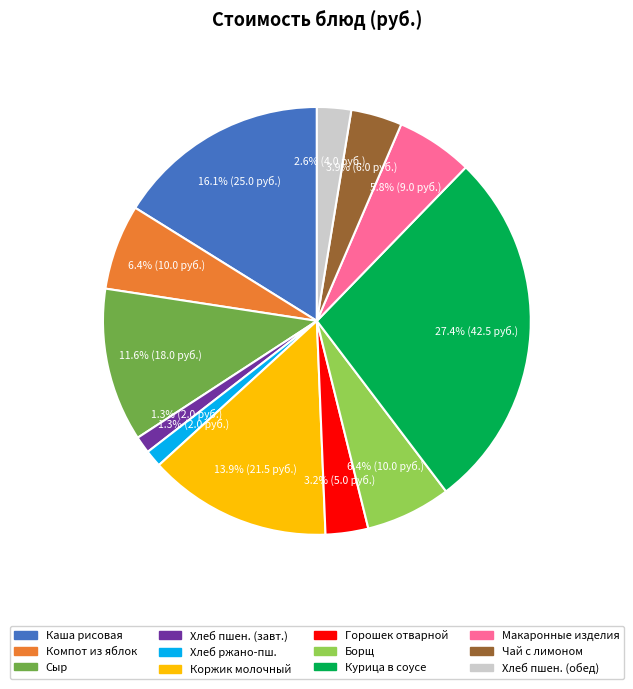

How many slices are in this pie chart?

12